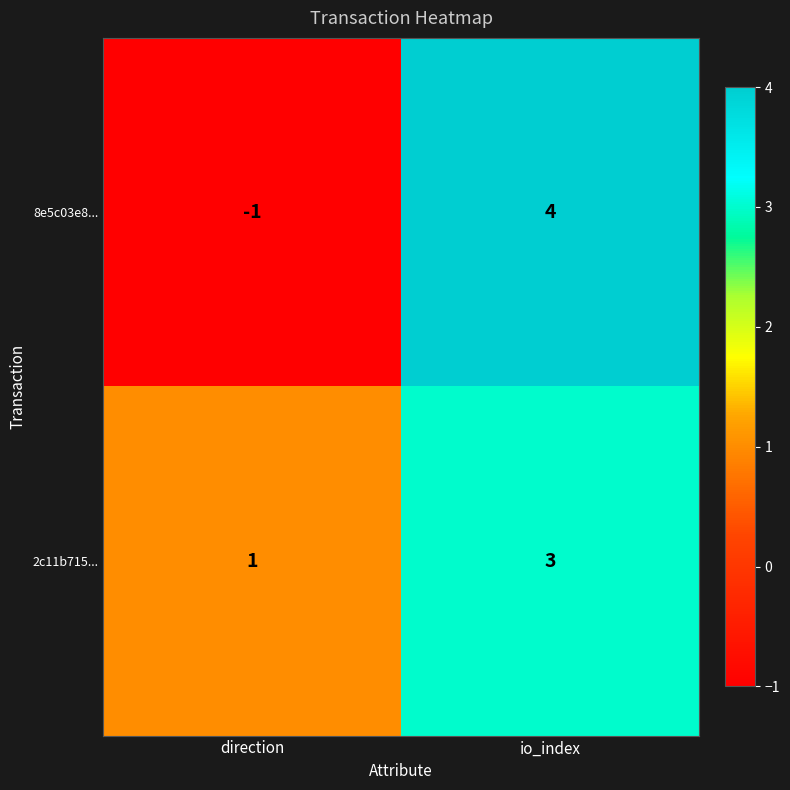

What is the total value across all series at io_index?

7